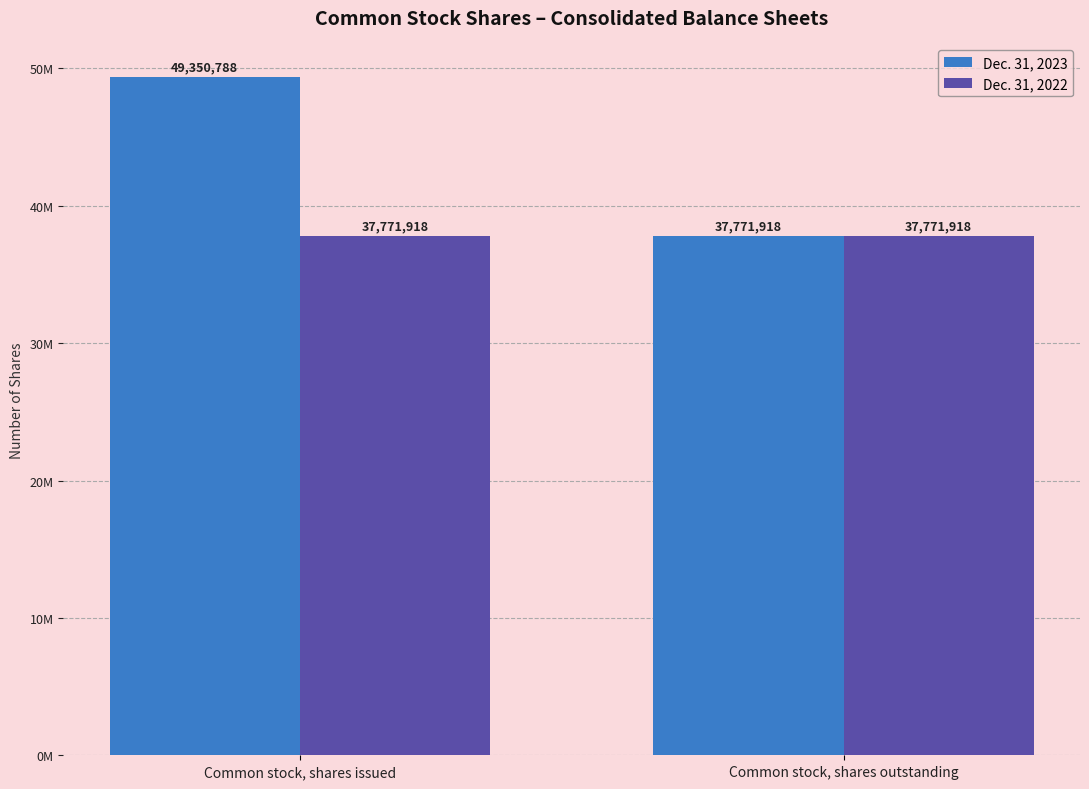

Rank the series by their average value, from lowest to highest.

Dec. 31, 2022, Dec. 31, 2023